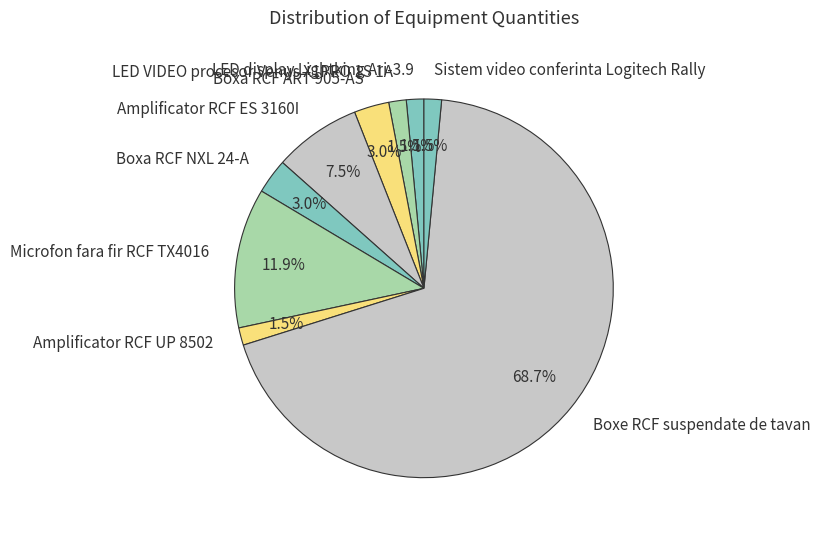

What is the total percentage of Sistem video conferinta Logitech Rally and Boxa RCF ART 905-AS?

4.5%